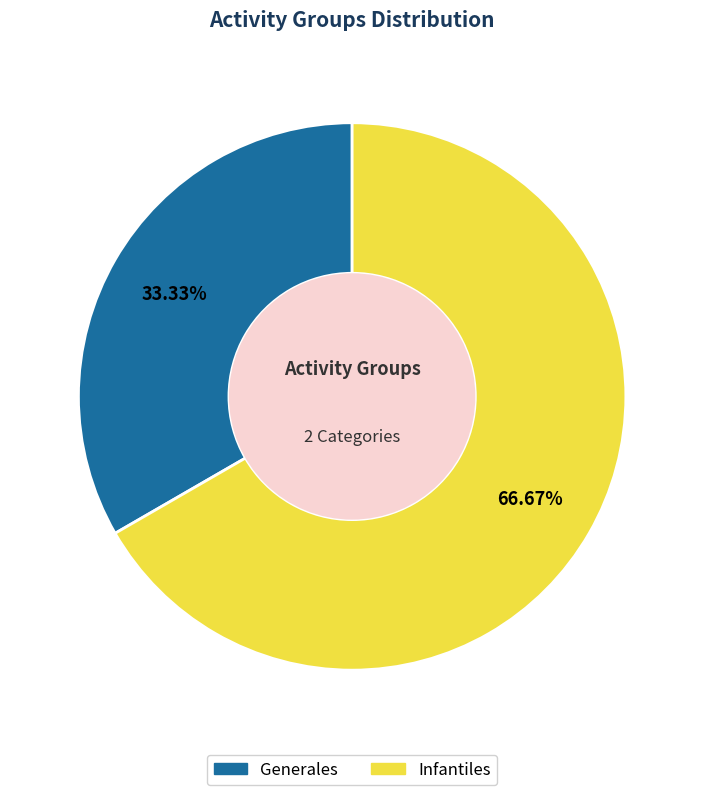

To the nearest percent, what percentage of the pie is Infantiles?

67%